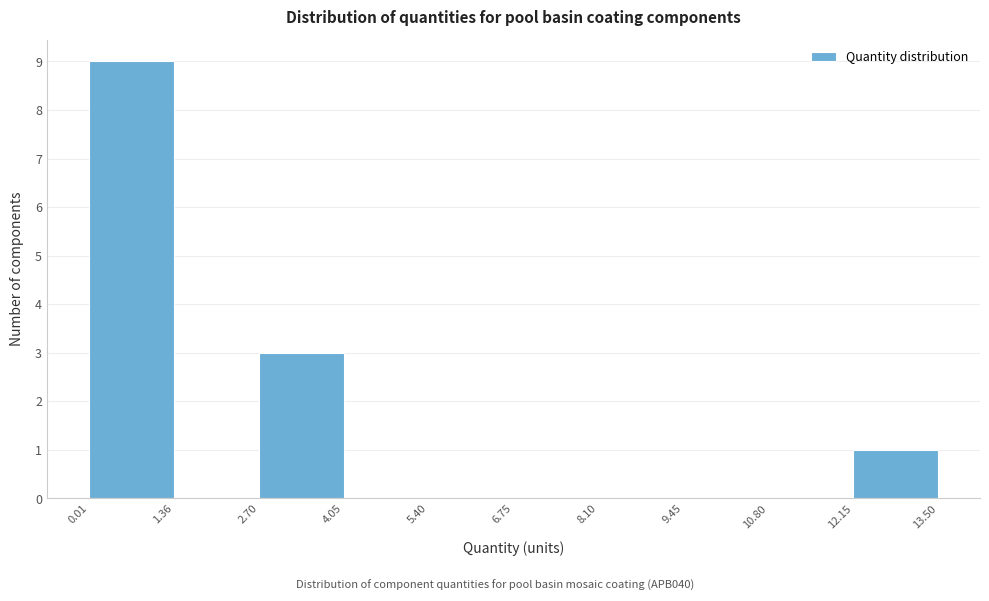

Reading left to right, transcribe this chart: for each bar, give the range it covers on the x-axis and its height. The values are not printed on the chart, so give them approximately, as read against the axis.

0.01 to 1.36: 9
1.36 to 2.70: 0
2.70 to 4.05: 3
4.05 to 5.40: 0
5.40 to 6.75: 0
6.75 to 8.10: 0
8.10 to 9.45: 0
9.45 to 10.80: 0
10.80 to 12.15: 0
12.15 to 13.50: 1